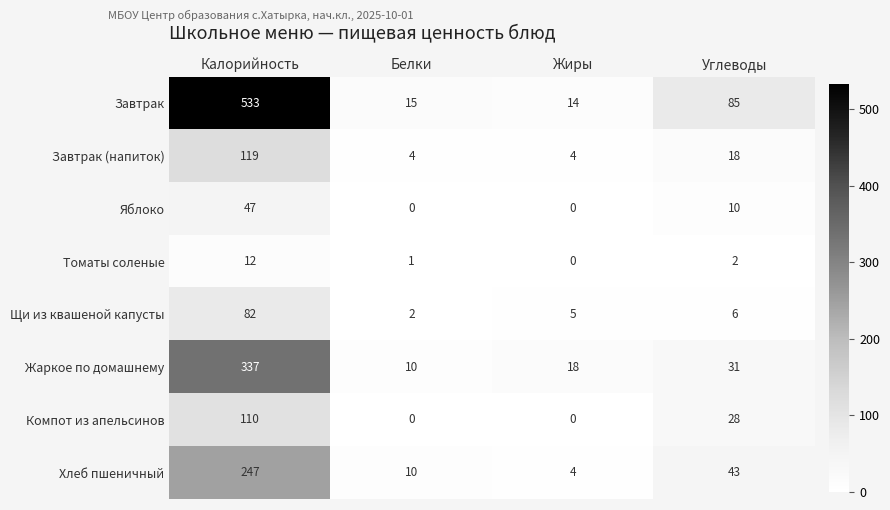

Between Белки and Углеводы, which series saw the biggest shift?

Завтрак